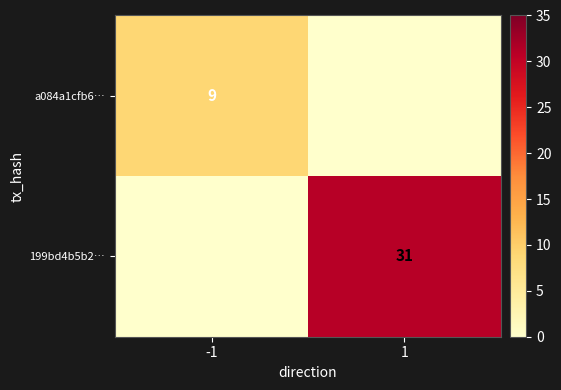

The 199bd4b5b2… series shows 13 at 1. True or false?

False